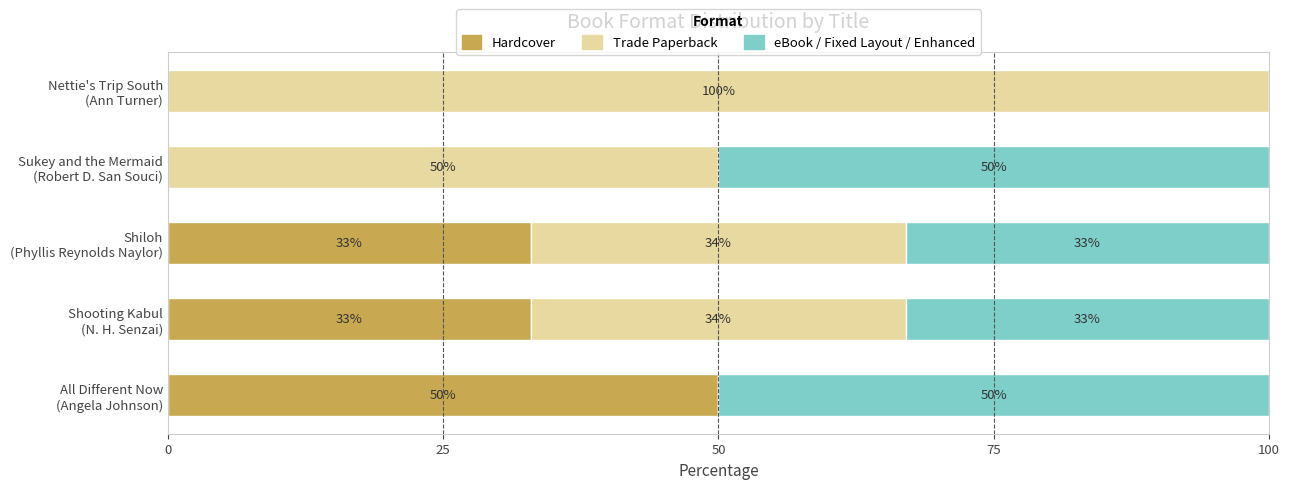

Which has a higher value, Sukey and the Mermaid
(Robert D. San Souci) or Shooting Kabul
(N. H. Senzai)?

Shooting Kabul
(N. H. Senzai)